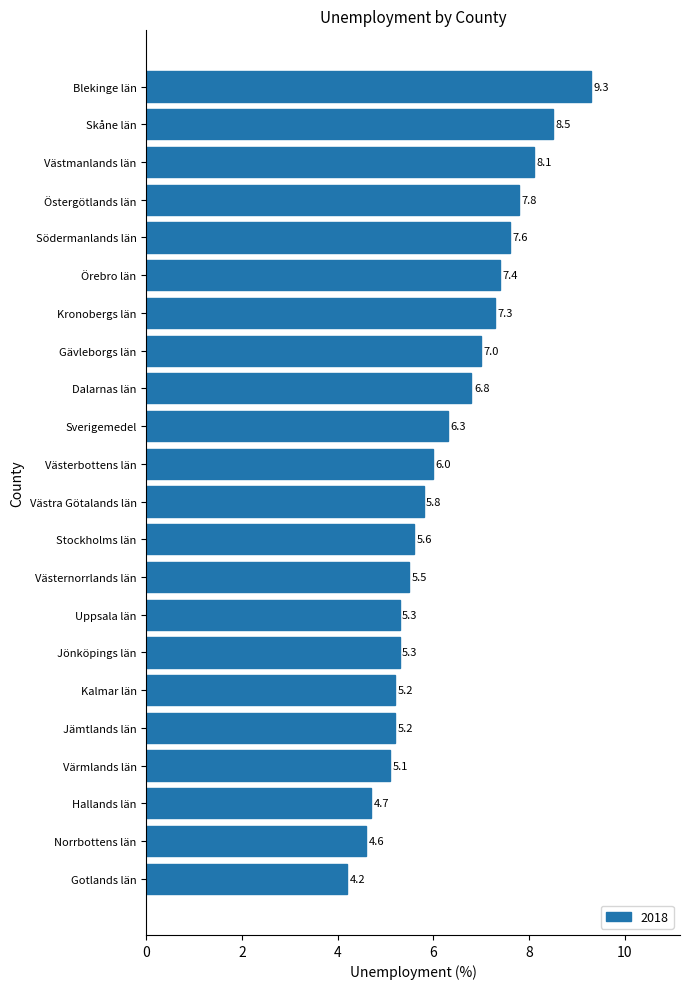

What is the difference between the second highest and second lowest values?

3.9